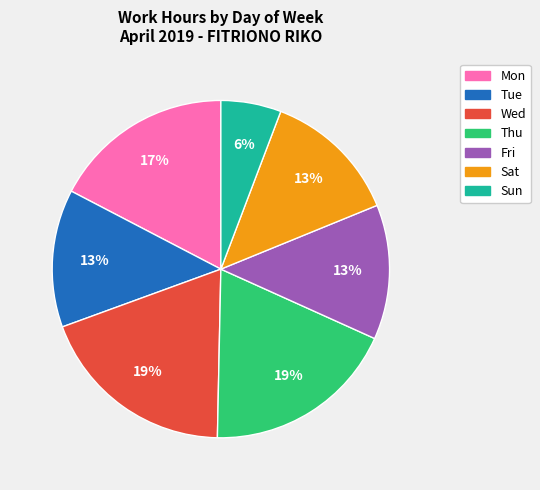

To the nearest percent, what is the difference between the largest and smallest slice percentages?

13%